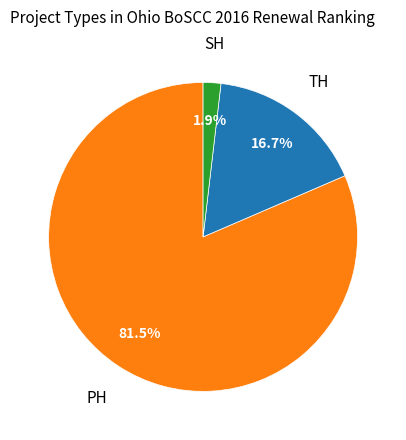

What percentage is the SH slice, to the nearest percent?

2%